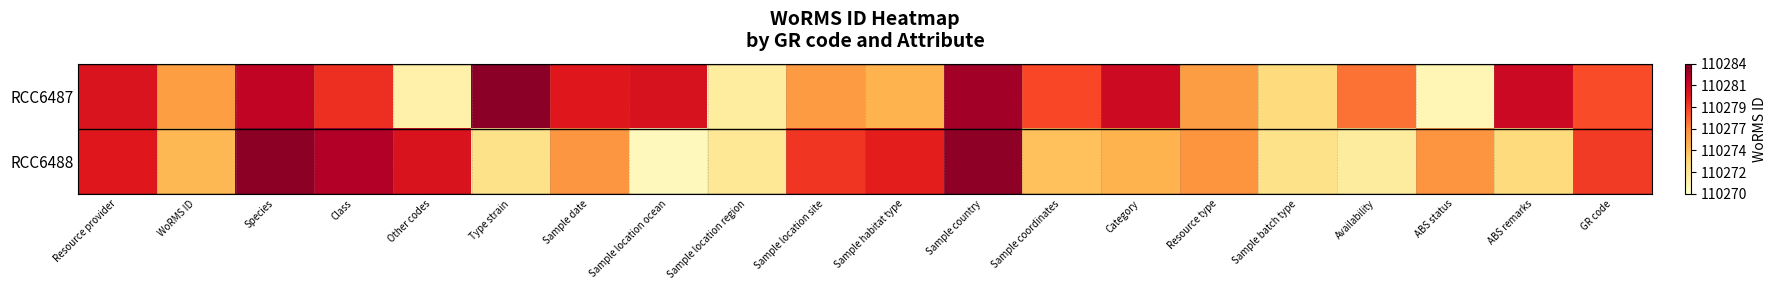

At how many categories does at least one series exceed 110282?

4